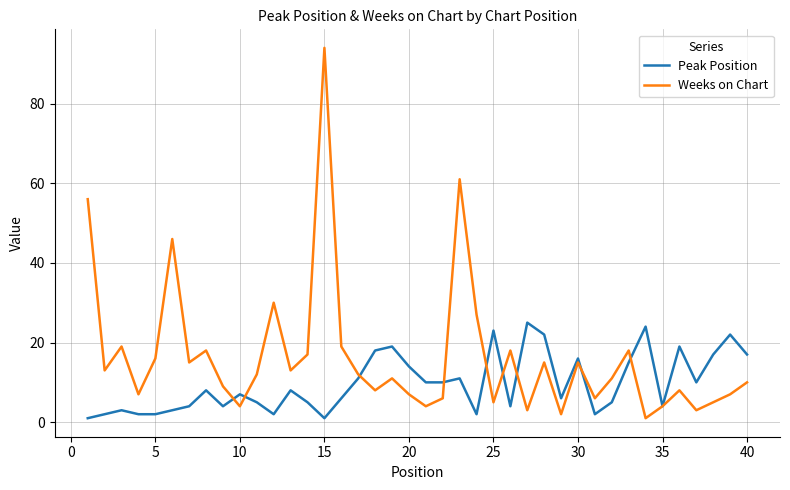

What is the maximum value shown in the chart?

94